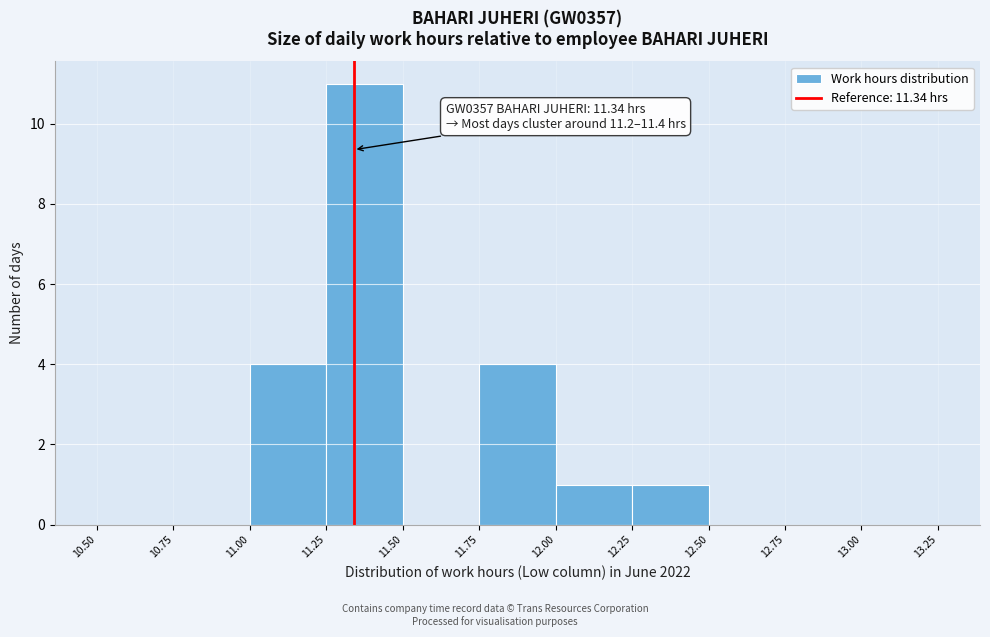

Over which range of the x-axis is the bar tallest?

11.25 to 11.50